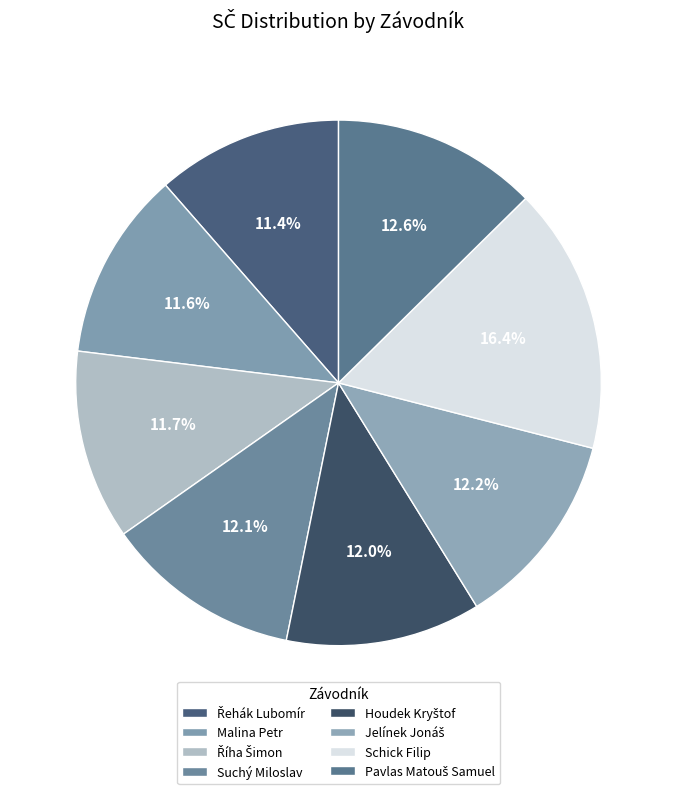

How much of the chart is everything except Řehák Lubomír?

88.6%